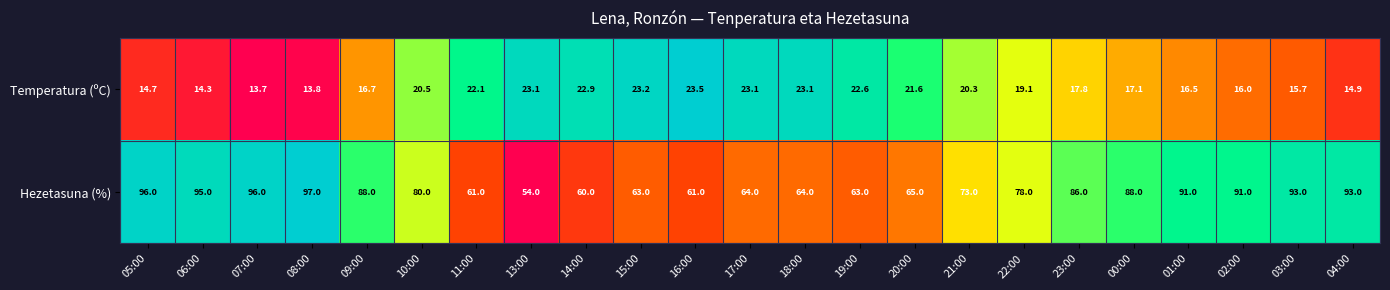

True or false: Hezetasuna (%) has a value of 88.7 at 18:00.

False